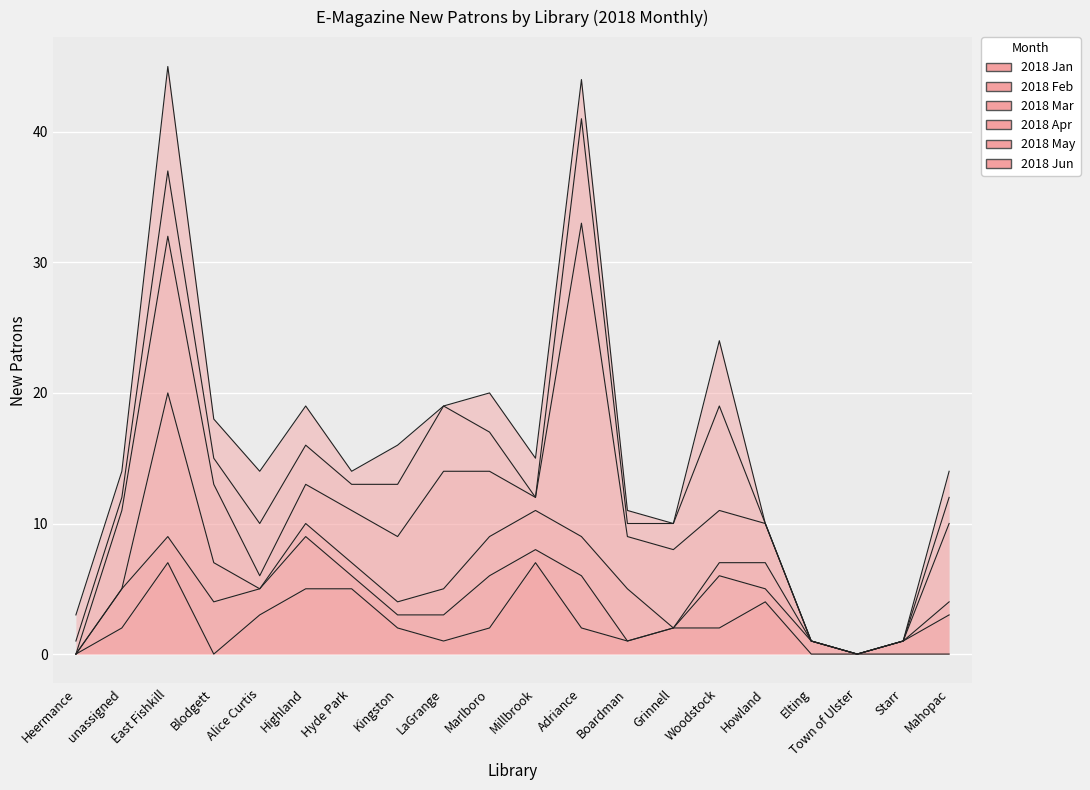

At which category is the sum across all series the highest?

East Fishkill